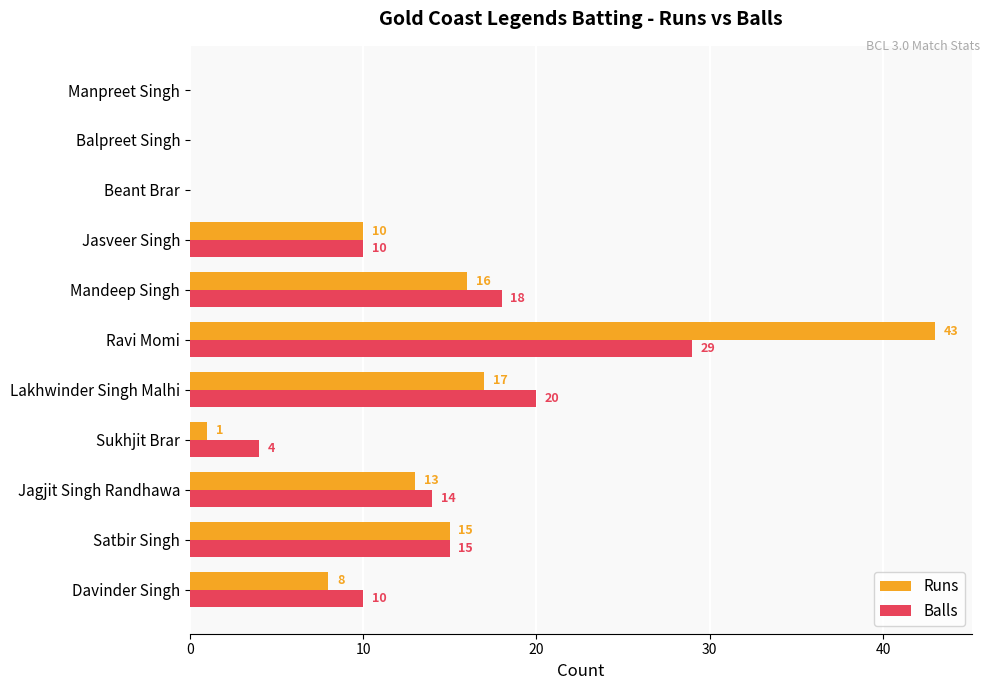

Is it true that Balls equals 14 at Jagjit Singh Randhawa?

True